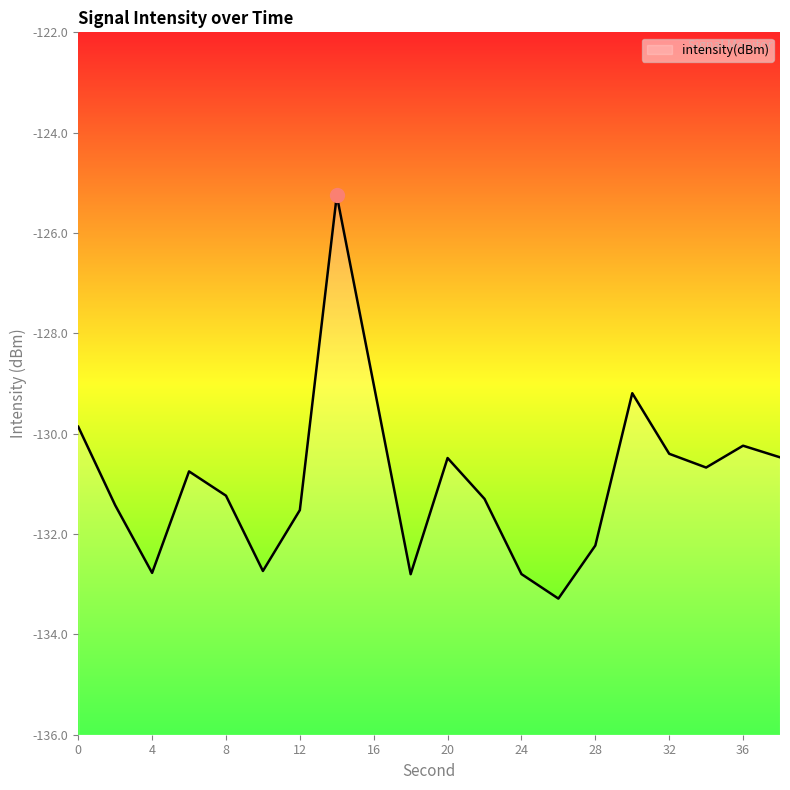

Is it true that the value at 32 is -130.4?

True